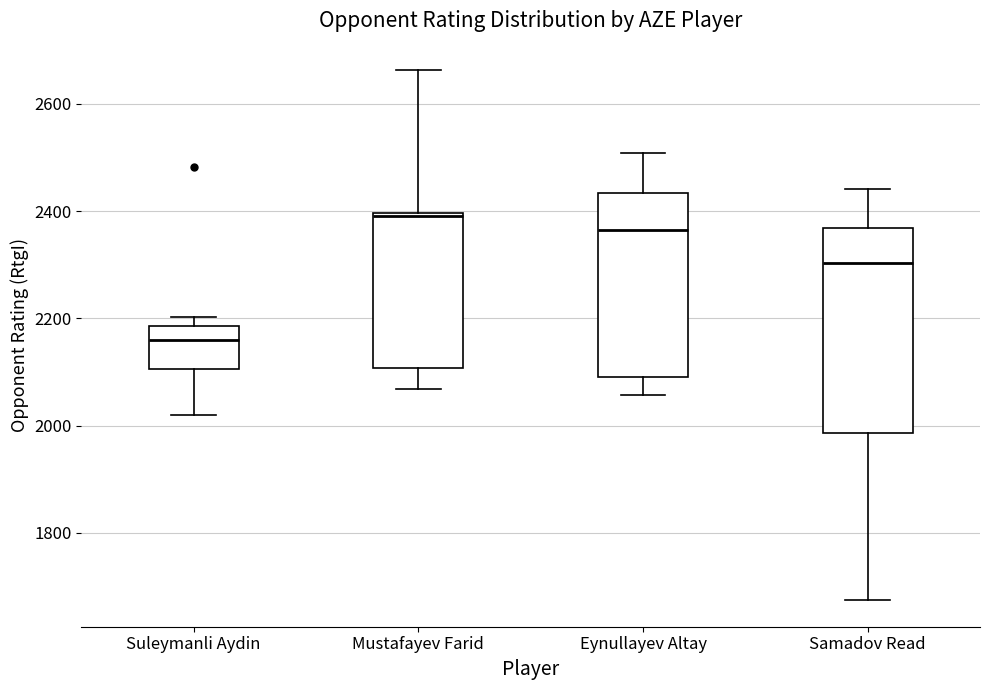

Which box has the lowest median line?

Suleymanli Aydin